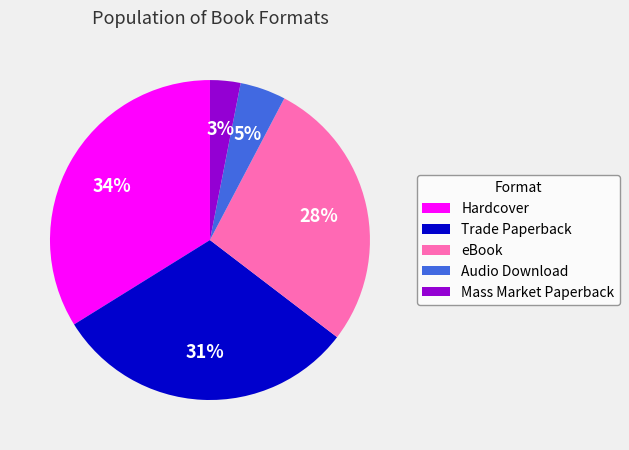

Between Hardcover and Mass Market Paperback, which is larger?

Hardcover